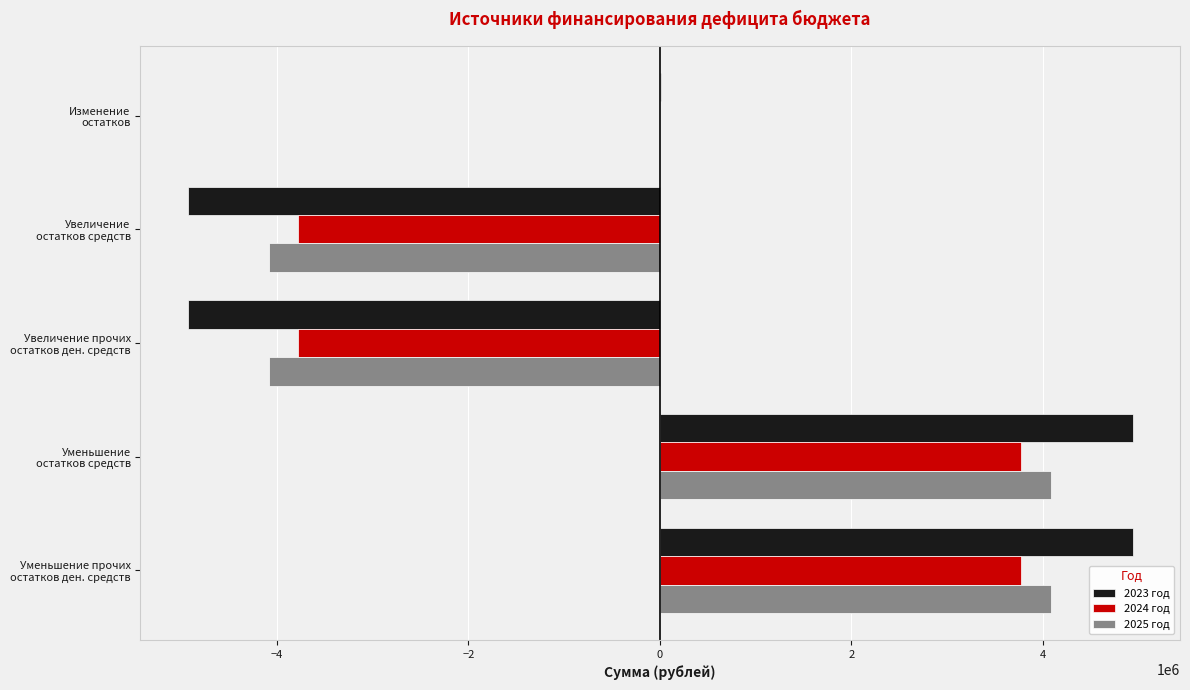

What is the highest value of the 2025 год series?

4083793.0